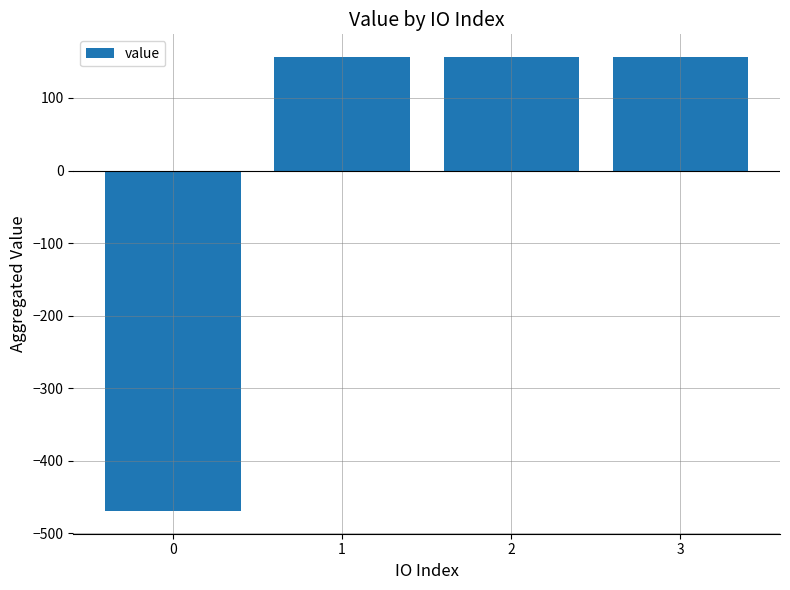

True or false: the data shows 156.4 at 2.

True